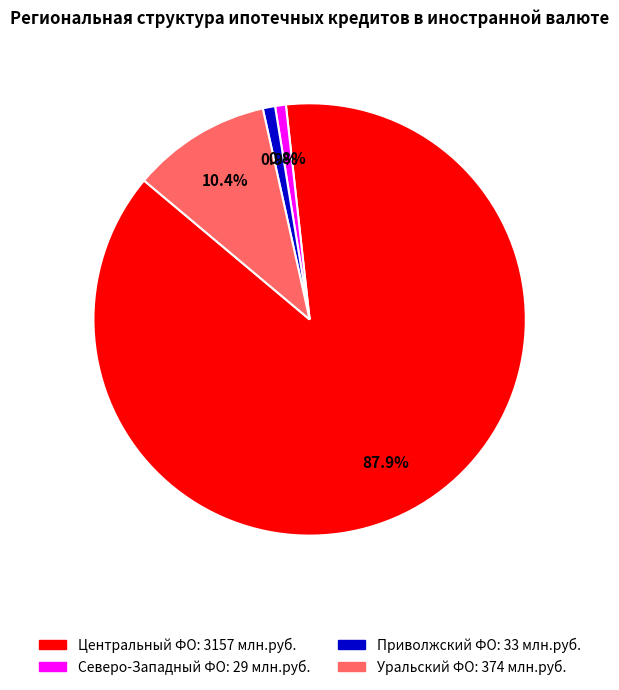

How many segments does this pie chart have?

4